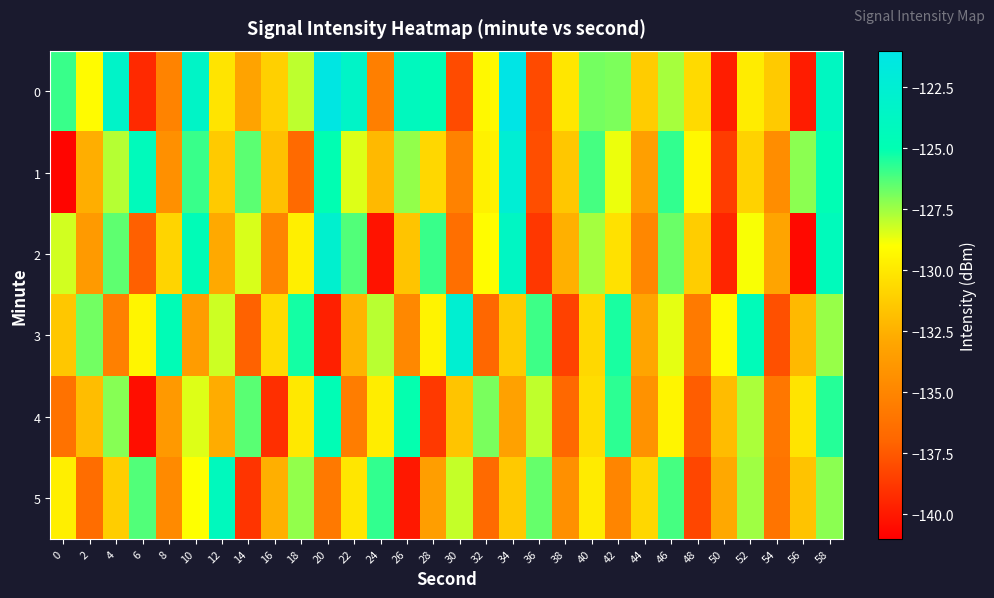

Reading right to left, list all the values displayed in this chart.

0: 58=-123.9	56=-139.8	54=-131.3	52=-129.8	50=-139.8	48=-130.6	46=-127.6	44=-131.2	42=-127.0	40=-126.8	38=-130.1	36=-138.1	34=-121.0	32=-129.3	30=-138.0	28=-124.8	26=-124.1	24=-135.4	22=-123.4	20=-121.3	18=-128.0	16=-131.1	14=-133.1	12=-130.2	10=-123.4	8=-135.1	6=-139.3	4=-123.3	2=-129.2	0=-125.9
1: 58=-124.9	56=-127.2	54=-134.5	52=-131.0	50=-138.6	48=-129.3	46=-125.8	44=-133.4	42=-128.7	40=-126.1	38=-131.5	36=-137.9	34=-122.4	32=-129.6	30=-135.2	28=-130.8	26=-127.3	24=-132.1	22=-128.5	20=-125.0	18=-136.7	16=-131.8	14=-126.5	12=-131.4	10=-125.9	8=-134.3	6=-124.3	4=-127.9	2=-132.6	0=-140.7
2: 58=-124.3	56=-140.6	54=-133.1	52=-128.9	50=-139.5	48=-131.2	46=-126.7	44=-134.9	42=-130.3	40=-127.6	38=-132.5	36=-138.8	34=-123.7	32=-129.1	30=-136.4	28=-125.9	26=-131.6	24=-140.2	22=-126.3	20=-122.8	18=-129.7	16=-135.1	14=-128.4	12=-132.8	10=-124.6	8=-130.9	6=-137.2	4=-126.5	2=-133.7	0=-128.3
3: 58=-127.4	56=-132.1	54=-137.8	52=-124.5	50=-129.2	48=-135.7	46=-128.6	44=-133.0	42=-125.4	40=-130.7	38=-138.4	36=-126.0	34=-131.3	32=-136.9	30=-122.6	28=-129.5	26=-134.8	24=-127.9	22=-132.4	20=-139.7	18=-125.3	16=-130.6	14=-137.1	12=-128.2	10=-133.6	8=-124.7	6=-129.4	4=-135.3	2=-126.8	0=-131.5
4: 58=-125.6	56=-130.2	54=-135.9	52=-127.7	50=-132.0	48=-137.3	46=-129.4	44=-134.2	42=-125.7	40=-130.5	38=-136.8	36=-128.0	34=-133.3	32=-126.9	30=-131.6	28=-138.7	26=-125.1	24=-129.8	22=-135.5	20=-124.8	18=-130.0	16=-139.1	14=-126.4	12=-132.7	10=-128.5	8=-133.8	6=-140.4	4=-127.1	2=-131.9	0=-136.2
5: 58=-127.2	56=-131.7	54=-136.1	52=-127.5	50=-132.9	48=-138.2	46=-126.1	44=-130.8	42=-135.0	40=-129.9	38=-134.3	36=-126.6	34=-131.4	32=-136.7	30=-128.1	28=-133.5	26=-140.0	24=-125.8	22=-130.1	20=-135.8	18=-127.3	16=-132.6	14=-138.9	12=-124.2	10=-129.0	8=-134.7	6=-126.3	4=-131.2	2=-136.5	0=-129.7